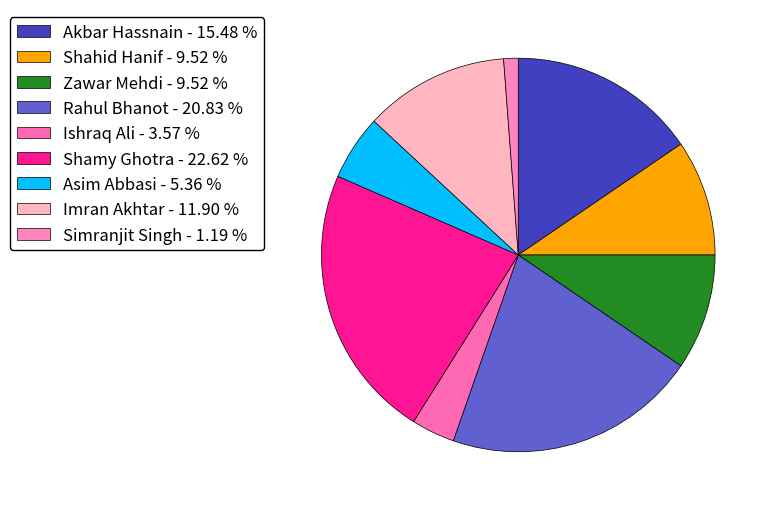

To the nearest percent, what portion does Rahul Bhanot represent?

21%